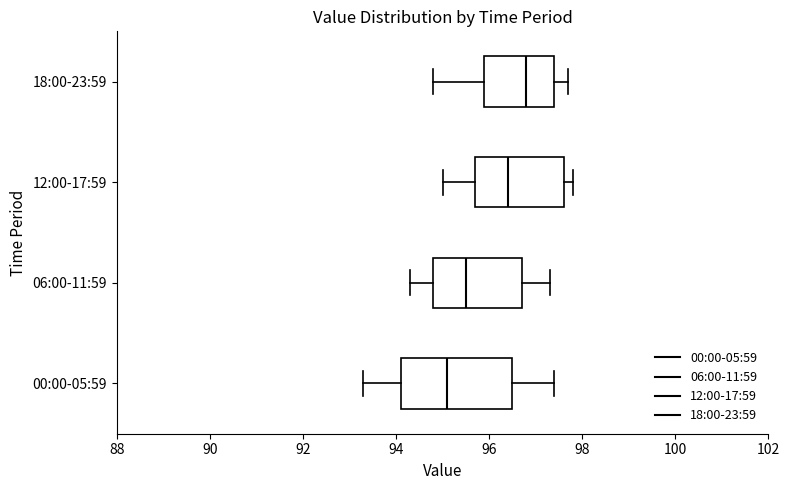

Reading bottom to top, transcribe this box plot: for each box, give where its median line is, the range the box spans, and where its two whiskers end, as read against the x-axis. The values are not printed on the chart, so give them approximately, as read against the axis.

00:00-05:59: median 95.2, box 94.2 to 96.6, whiskers 93.4 to 97.4
06:00-11:59: median 95.6, box 94.8 to 96.8, whiskers 94.4 to 97.4
12:00-17:59: median 96.4, box 95.8 to 97.6, whiskers 95.0 to 97.8
18:00-23:59: median 96.8, box 96.0 to 97.4, whiskers 94.8 to 97.8